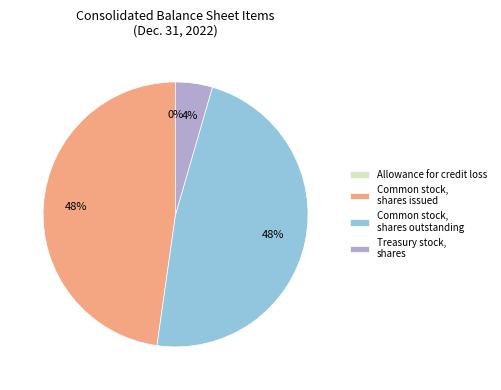

To the nearest percent, what is the average slice percentage?

25%